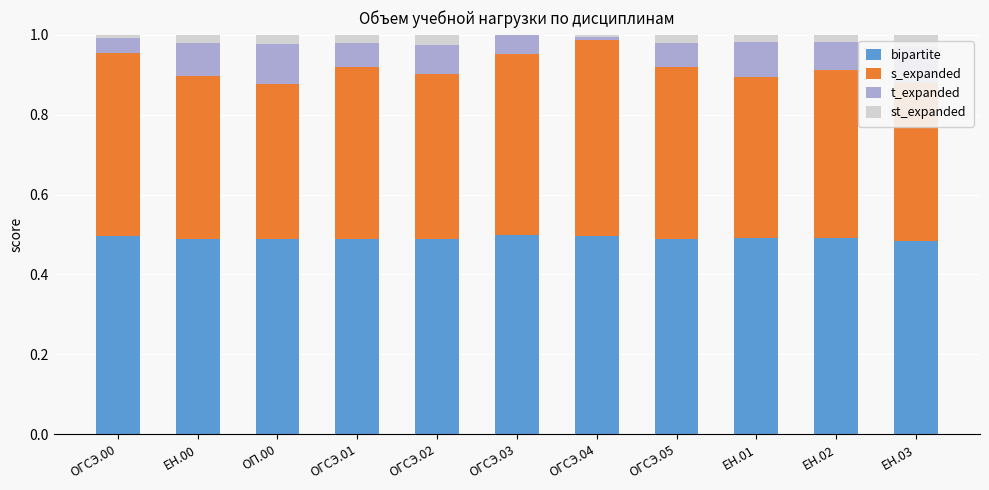

What is the total value across all series at ОГСЭ.05?

1.0